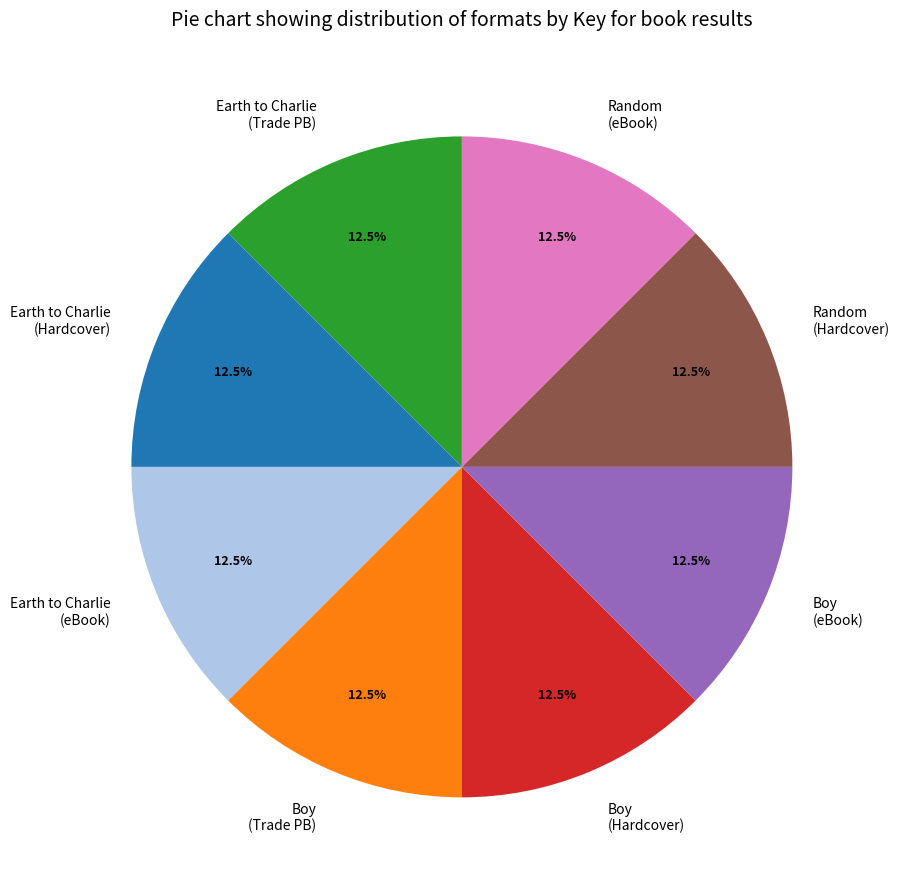

How much of the chart is everything except Earth to Charlie (Hardcover)?

87.5%